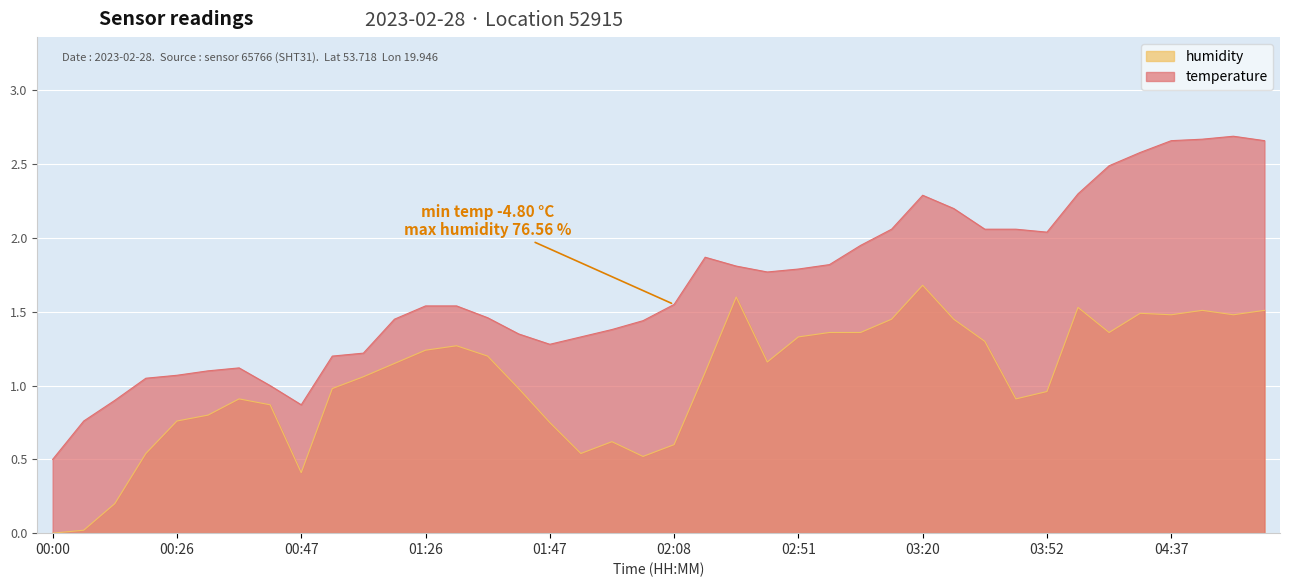

List the series in order of their overall mean, lowest first.

humidity, temperature